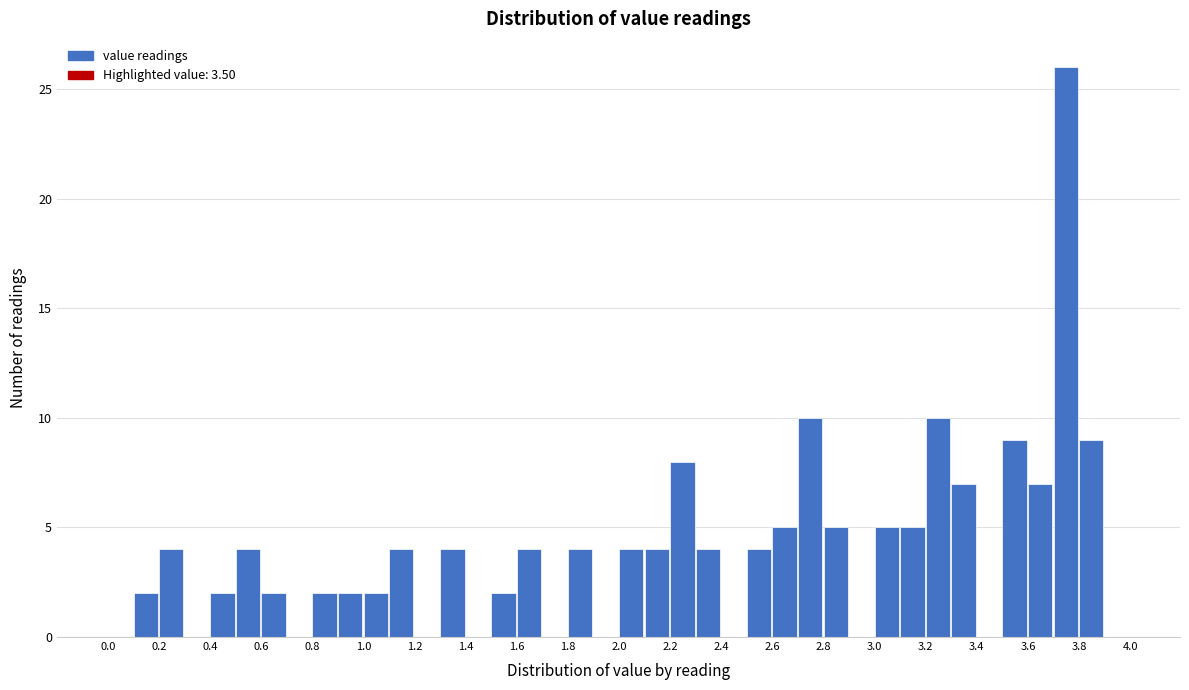

How tall is the bar that spans 3.3 to 3.4 on the x-axis? The values are not printed on the chart, so give them approximately, as read against the axis.

7